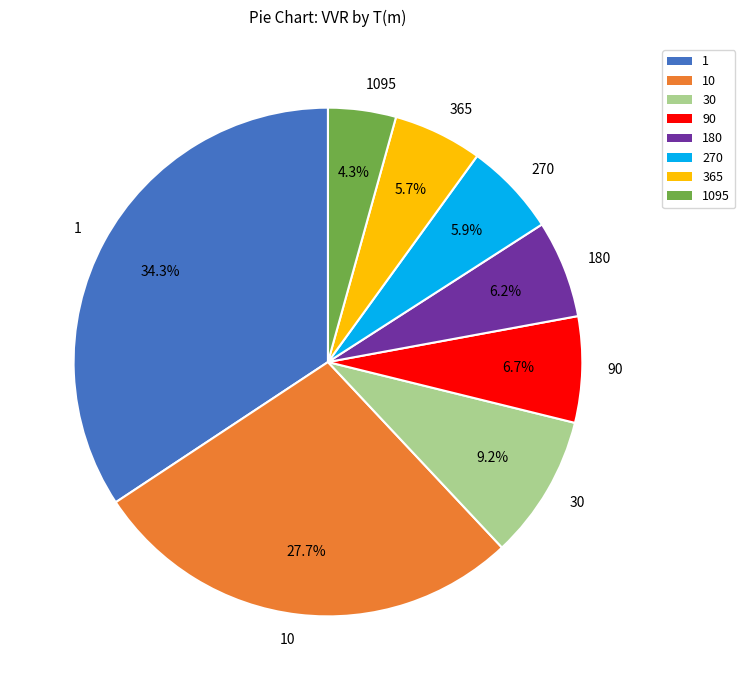

How much of the chart is everything except 10?

72.3%